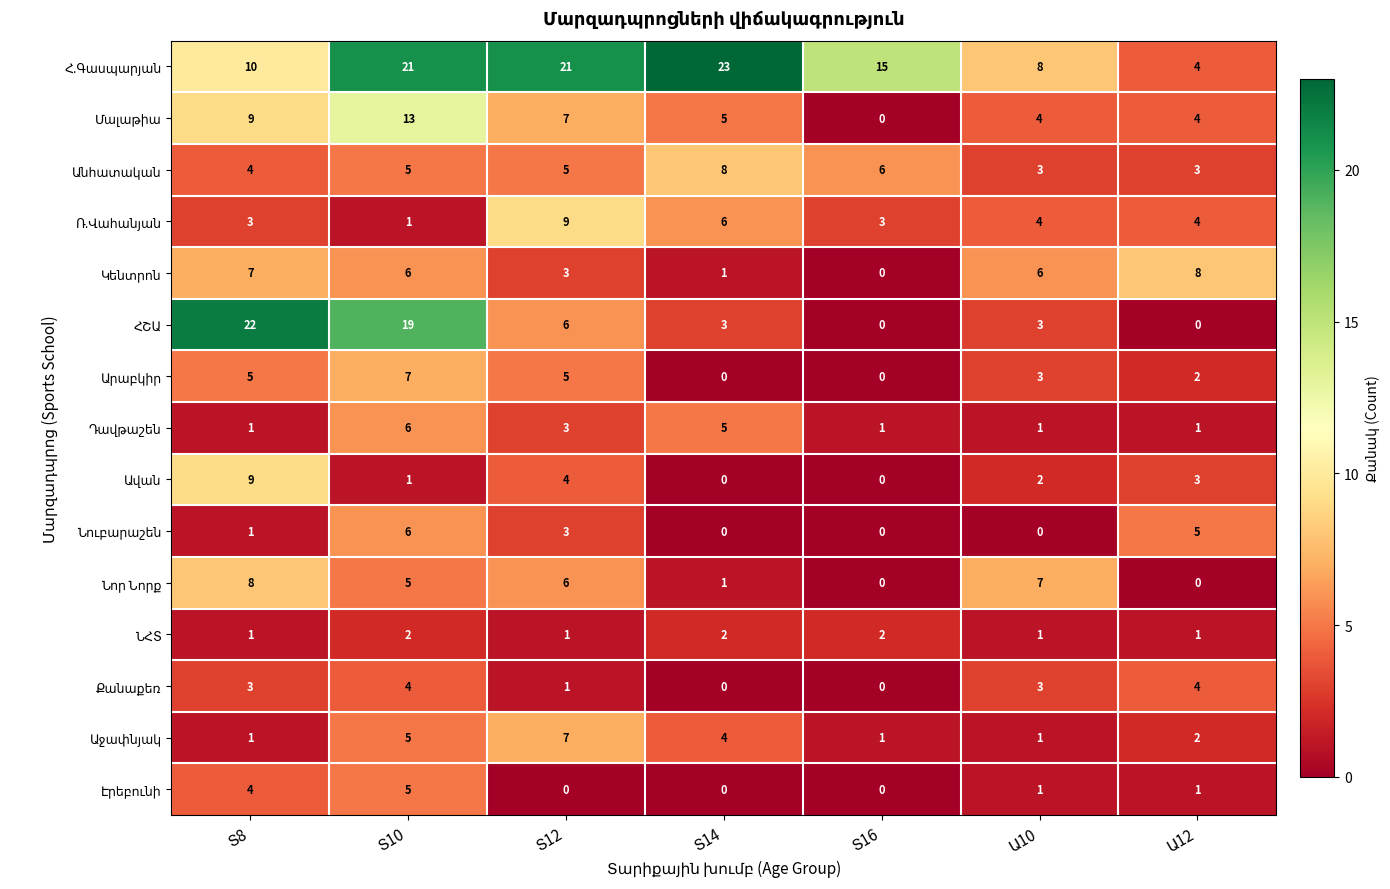

At how many categories does at least one series exceed 1?

7